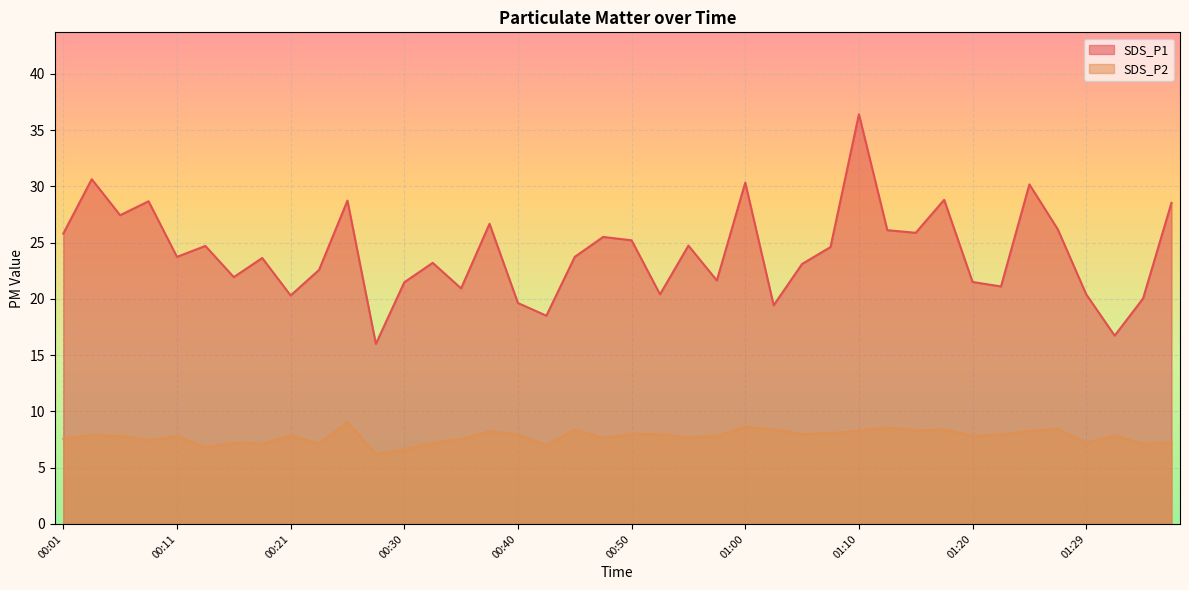

What is the label of the 27th point from the left?

01:05